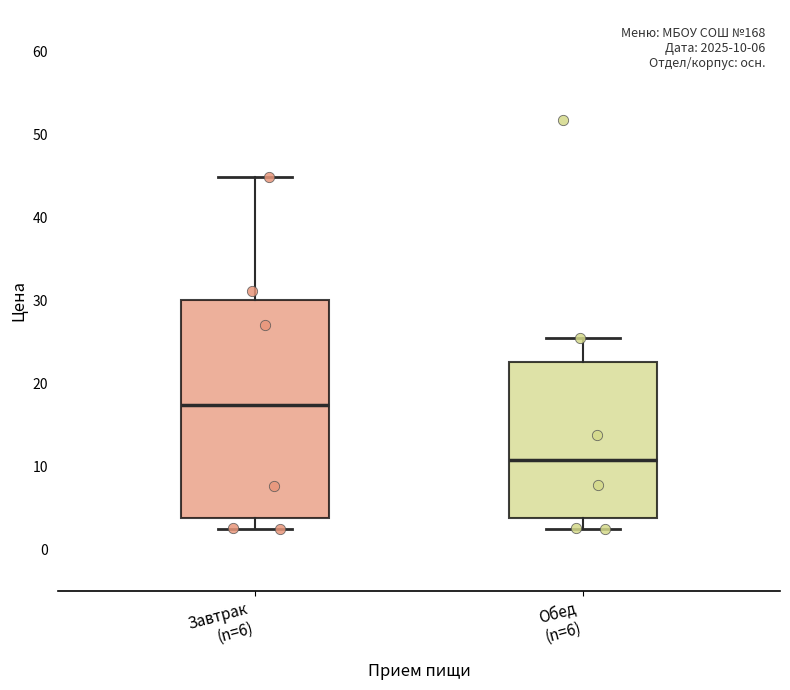

Which box is the tallest, from its lower edge to its upper edge?

Завтрак (n=6)